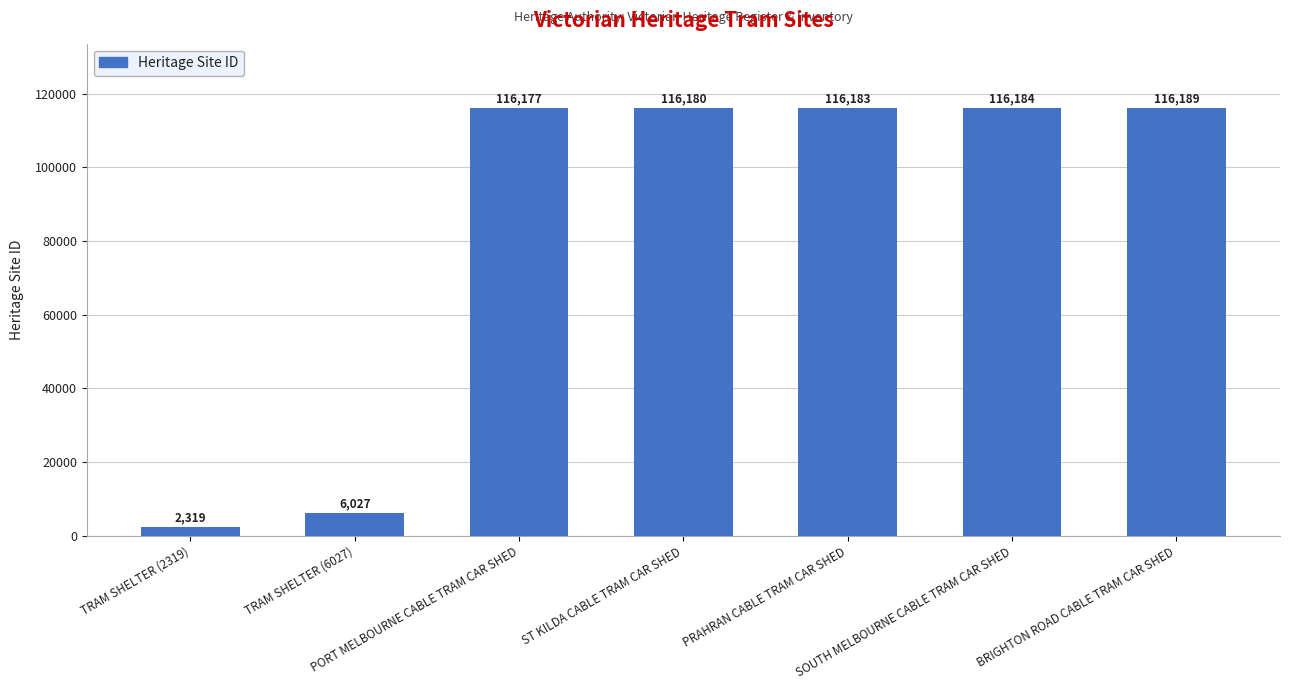

Which category has the highest value across all series?

BRIGHTON ROAD CABLE TRAM CAR SHED